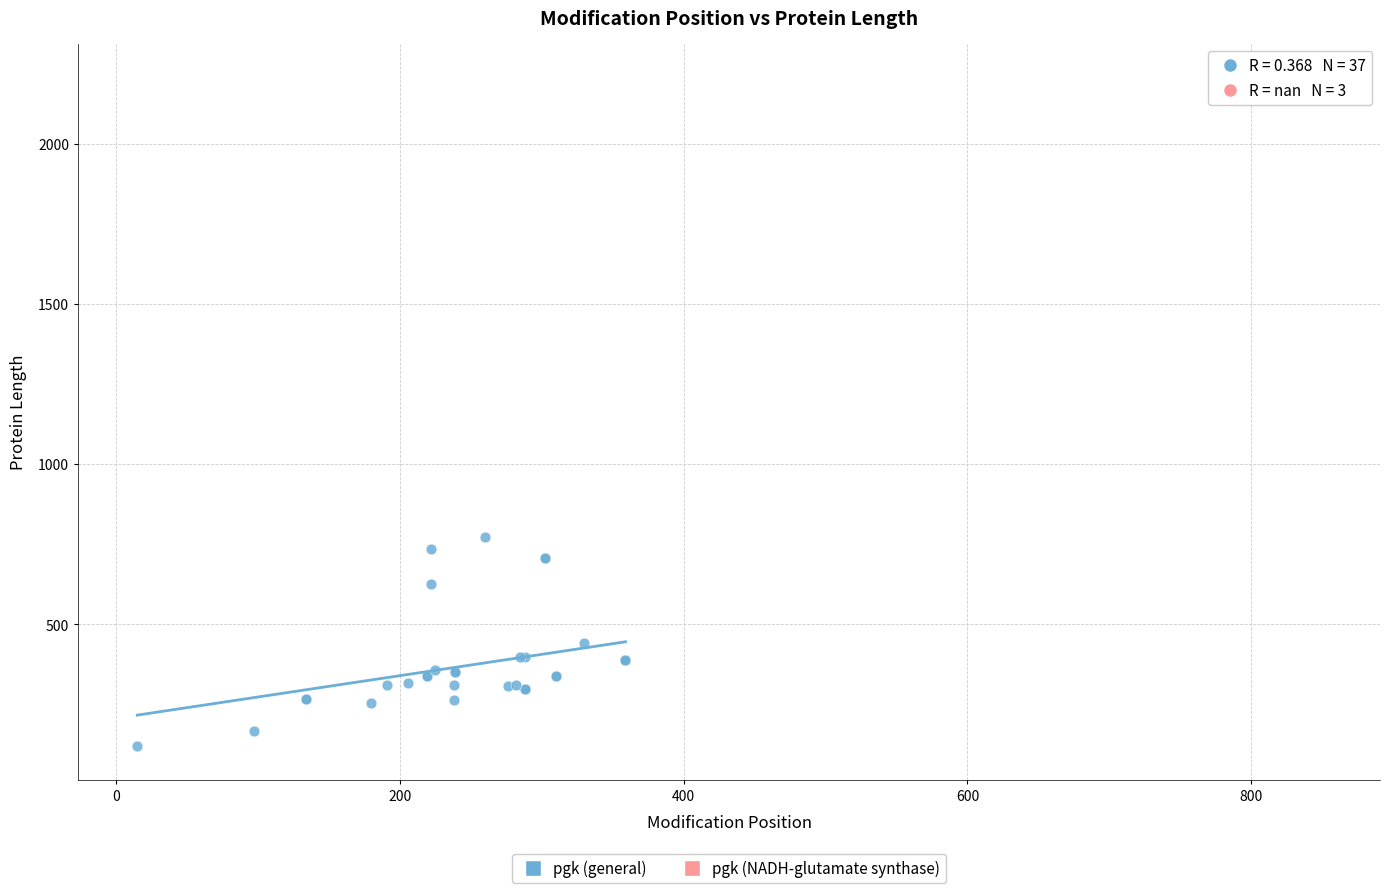

What are all the series names shown in the legend?

pgk (general), pgk (NADH-glutamate synthase)